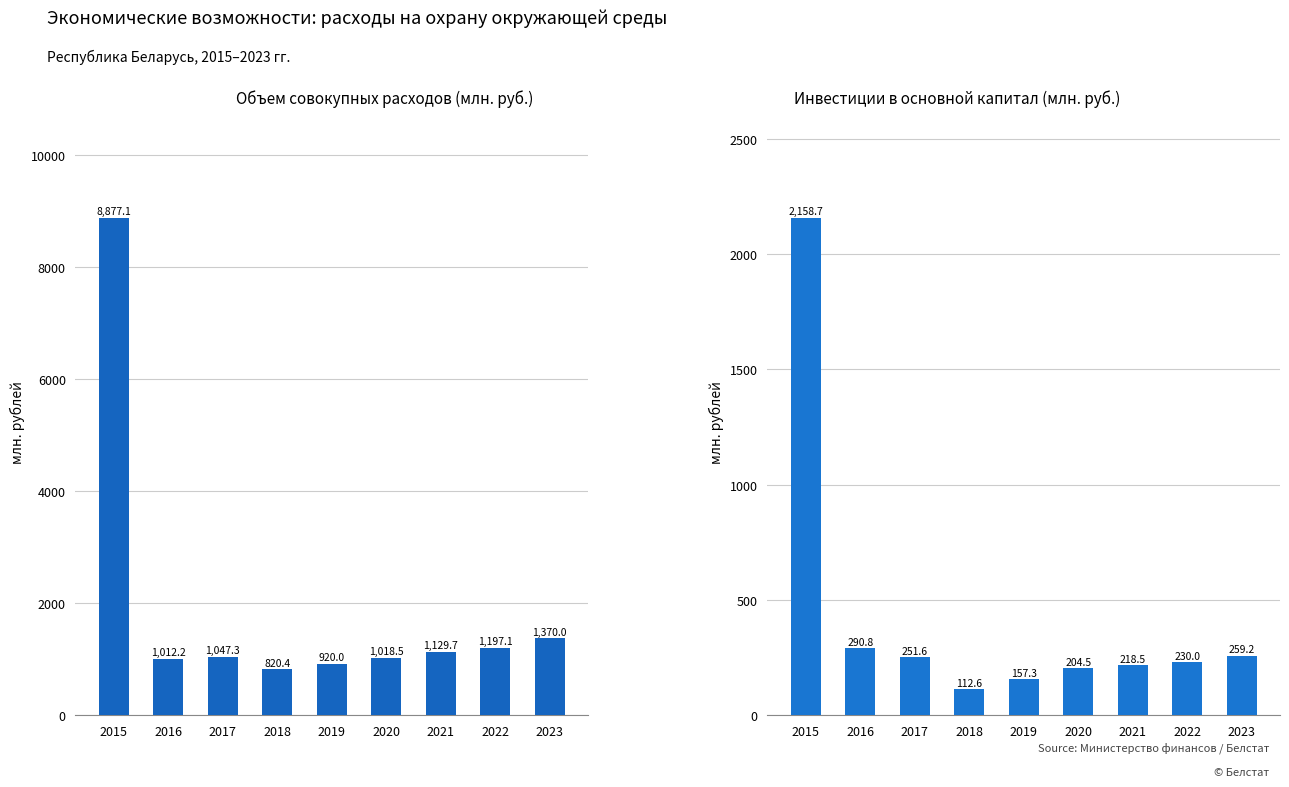

The Объем совокупных расходов (млн. руб.) series shows 1347.8 at 2020. True or false?

False